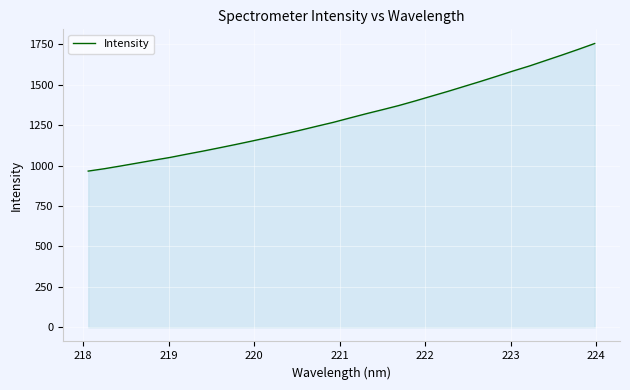

What is the greatest value displayed?

1755.3